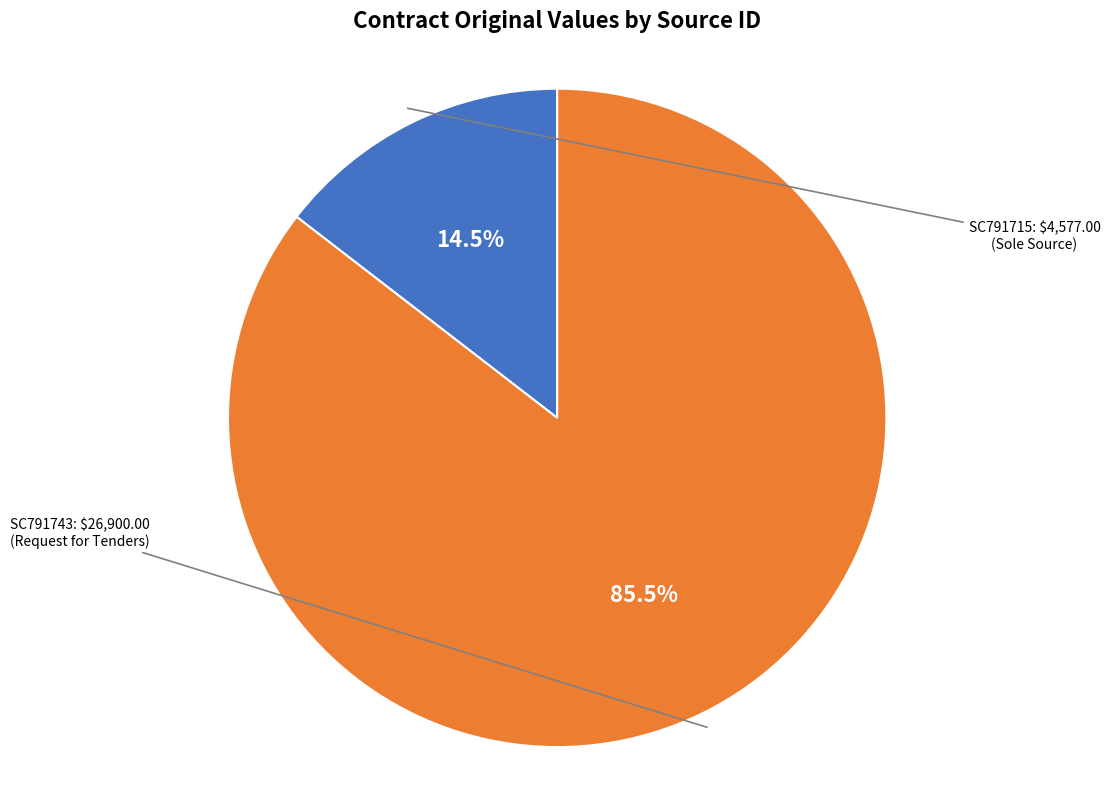

Combined, do SC791715 and SC791743 account for over 50%?

Yes